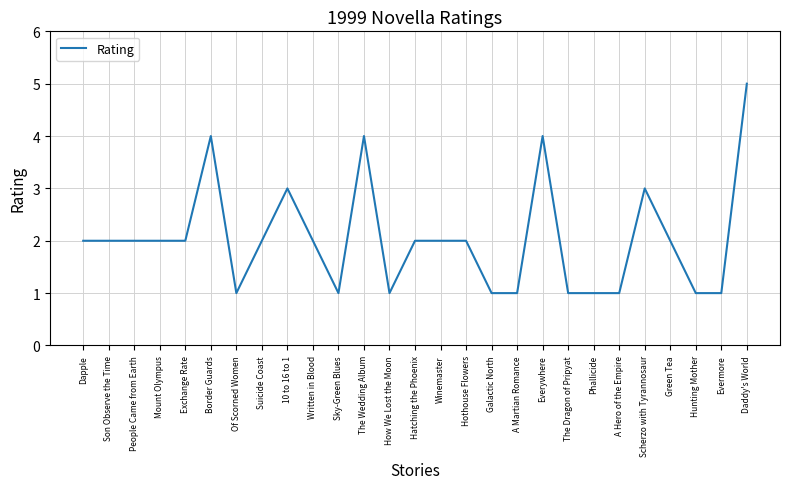

What is the ratio of the value at People Came from Earth to the value at Daddy's World?

0.4